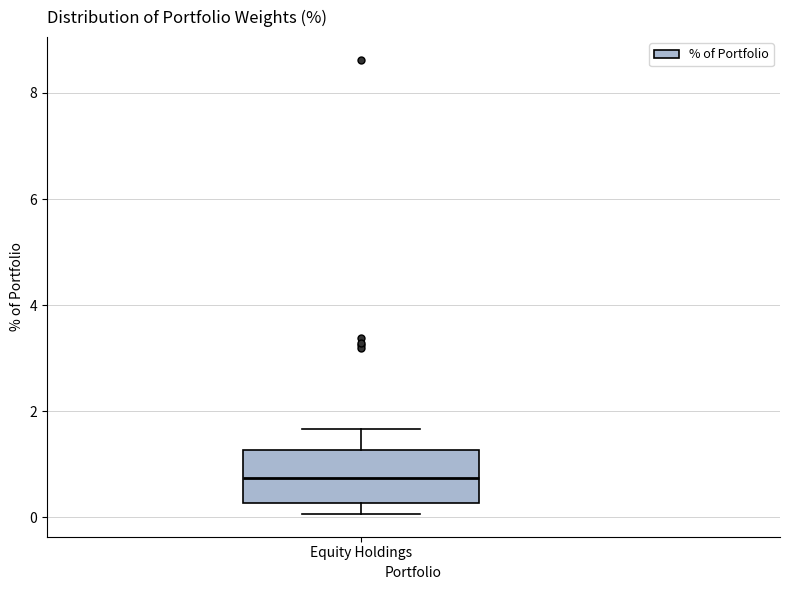

Transcribe this box plot: give where the median line is, the range the box spans, and where the two whiskers end, as read against the y-axis. The values are not printed on the chart, so give them approximately, as read against the axis.

median 0.8, box 0.2 to 1.2, whiskers 0.0 to 1.6